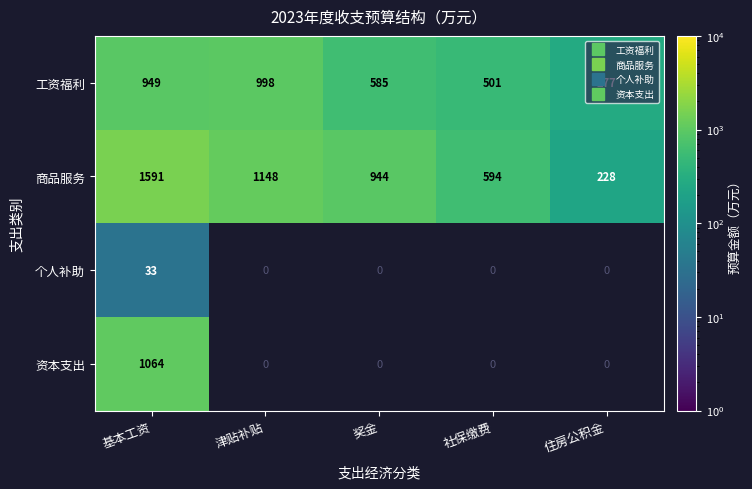

Which category has the highest value in the 个人补助 series?

基本工资